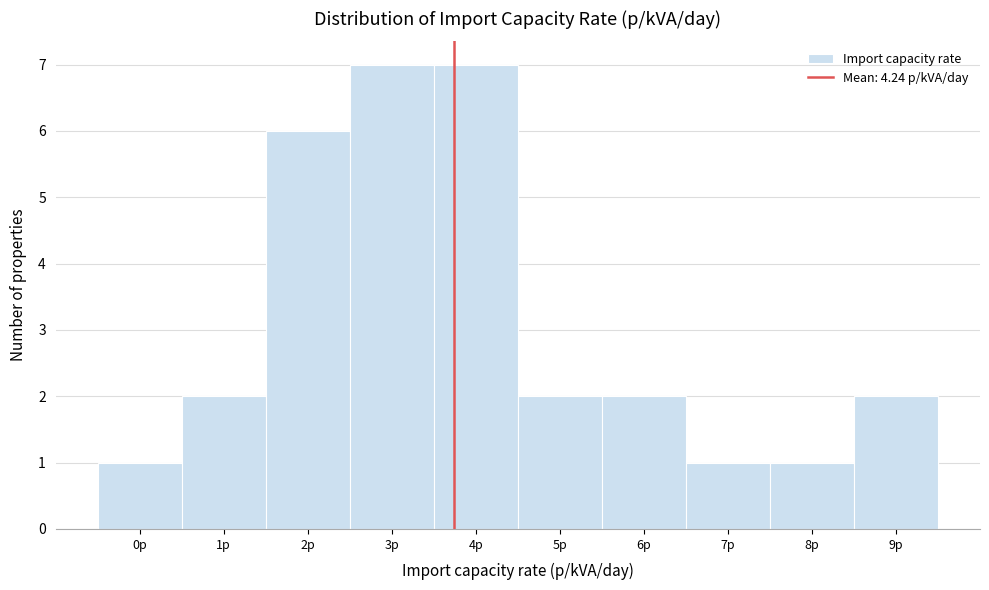

Reading left to right, transcribe all the data shown in this chart.

1	2	6	7	7	2	2	1	1	2